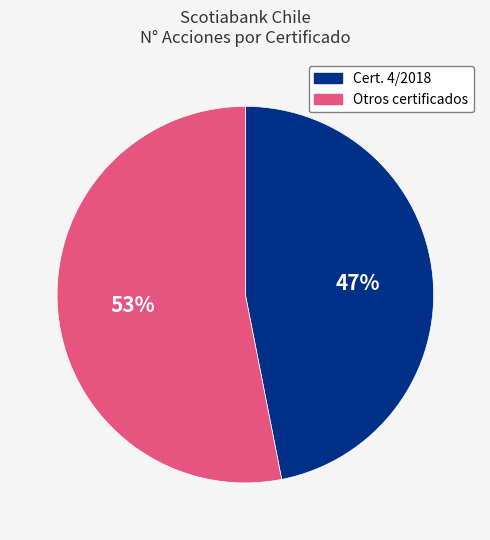

Is there a majority slice in this chart?

Yes